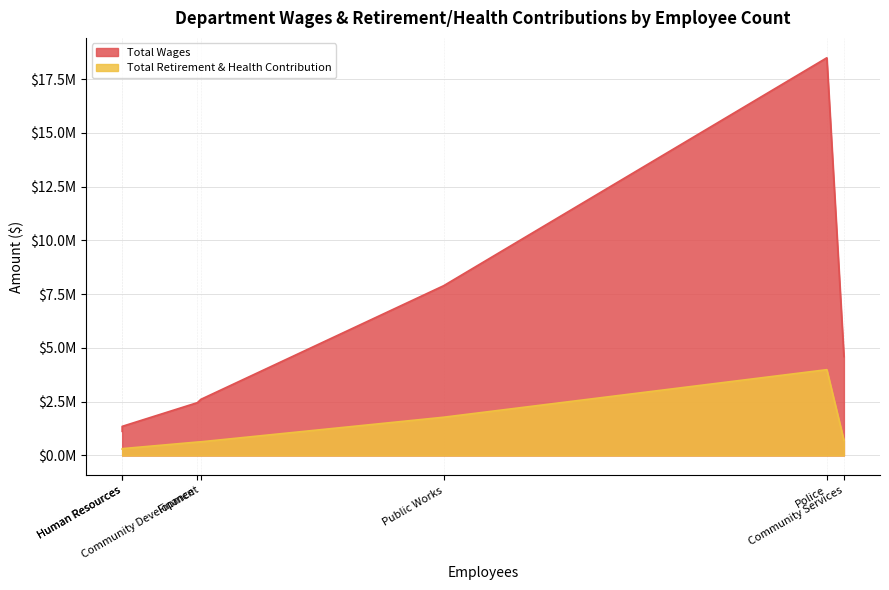

Between Community Development and Finance, which series saw the biggest shift?

Total Wages